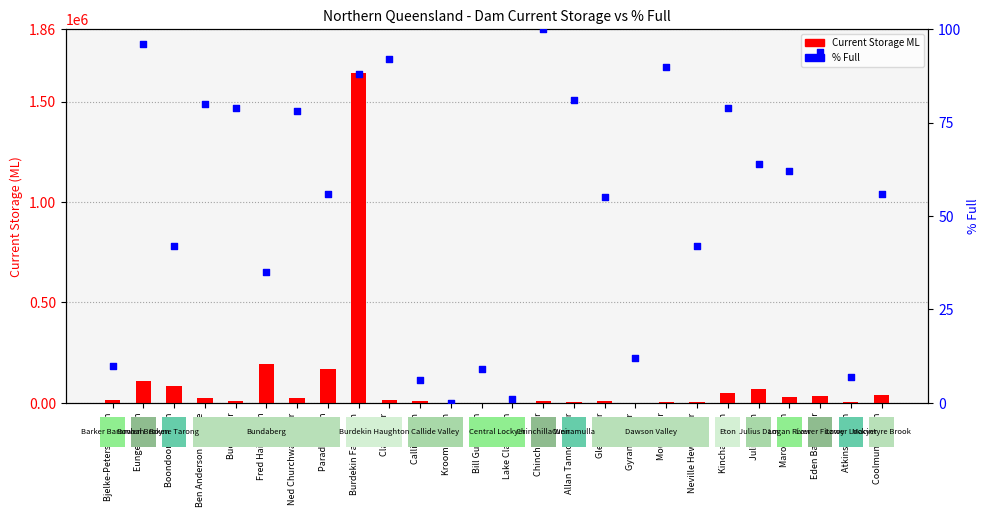

Which series reaches the maximum Y coordinate?

Current Storage ML